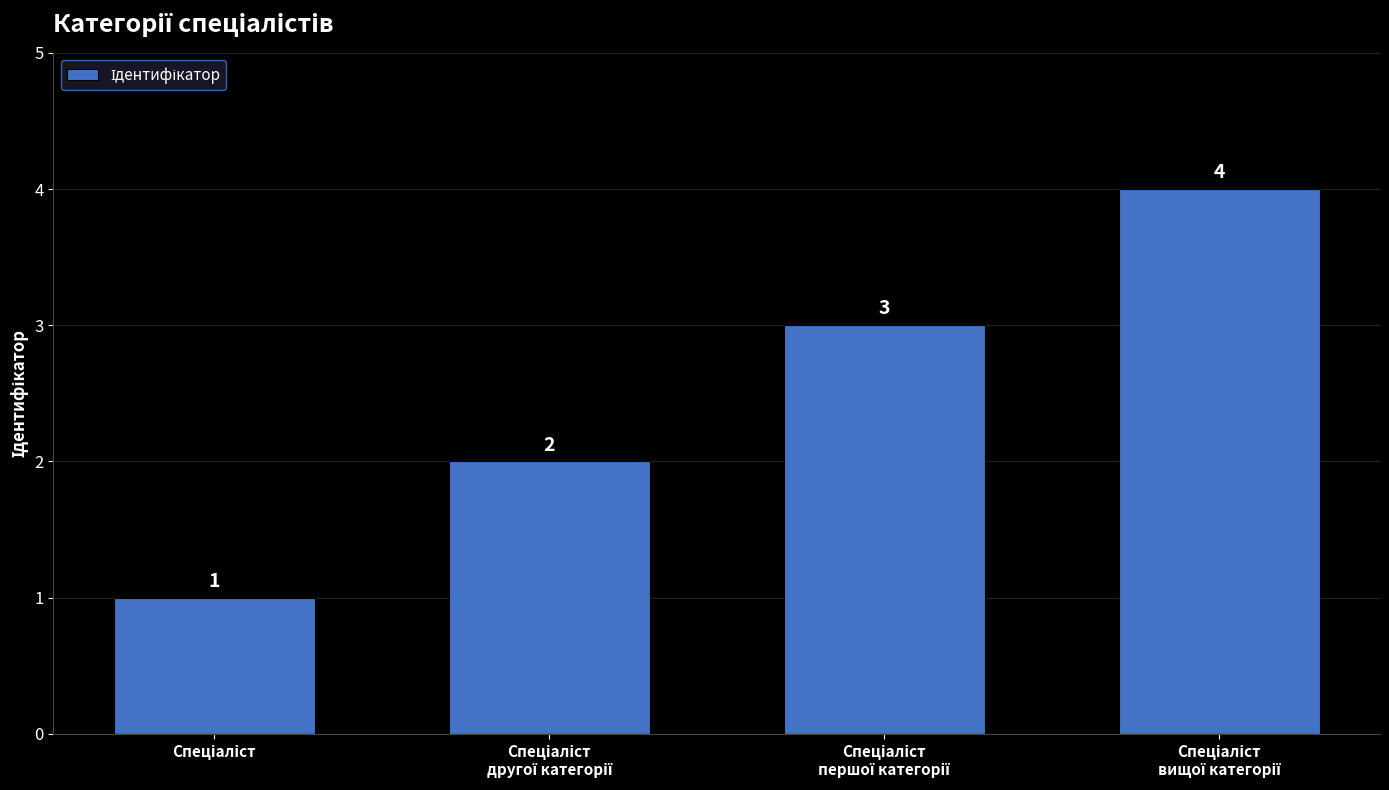

What is the difference between the second highest and second lowest values?

1